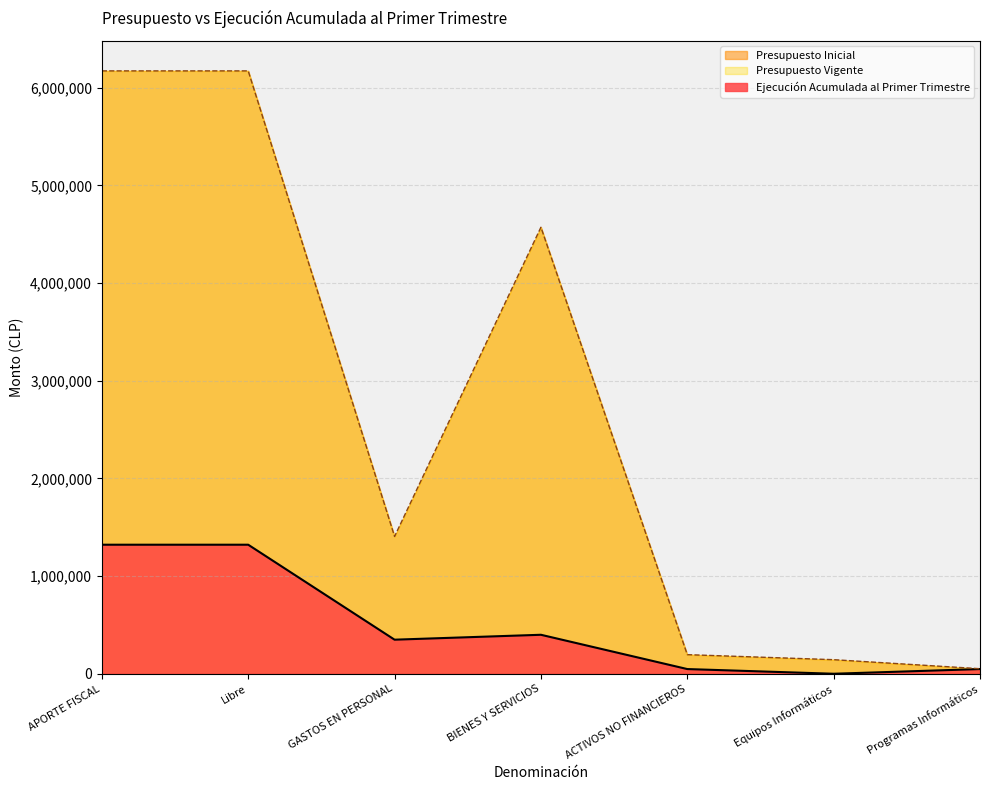

Reading left to right, transcribe all the data shown in this chart.

Ejecución Acumulada al Primer Trimestre: APORTE FISCAL=1321041	Libre=1321041	GASTOS EN PERSONAL=348778	BIENES Y SERVICIOS=399024	ACTIVOS NO FINANCIEROS=48040	Equipos Informáticos=0	Programas Informáticos=48040
Presupuesto Inicial: APORTE FISCAL=6171818	Libre=6171818	GASTOS EN PERSONAL=1405405	BIENES Y SERVICIOS=4570941	ACTIVOS NO FINANCIEROS=195472	Equipos Informáticos=143981	Programas Informáticos=51491